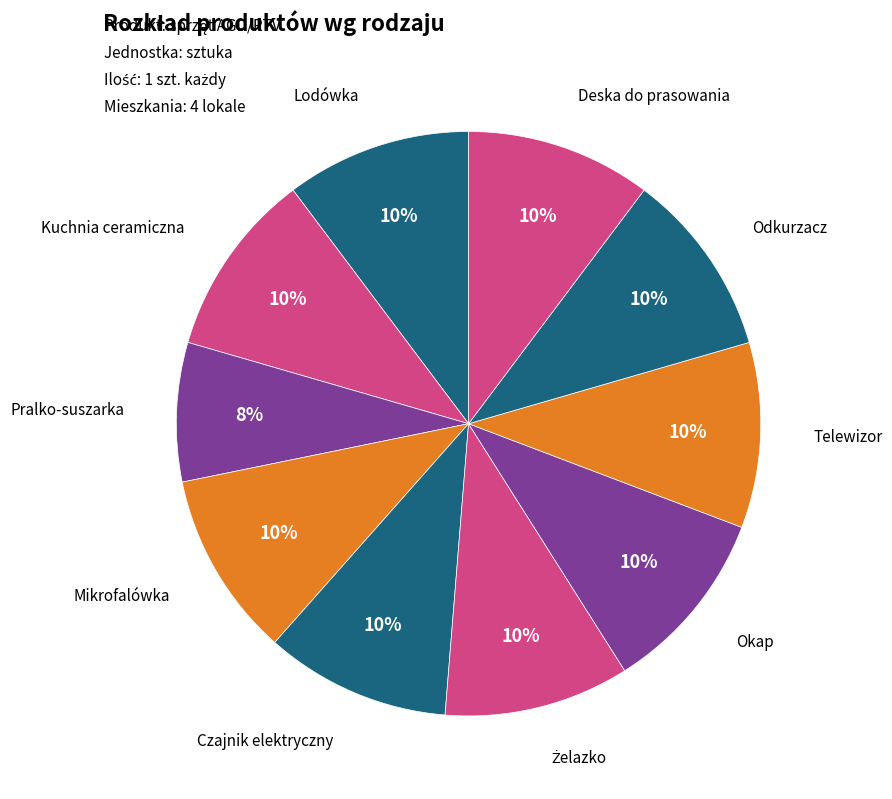

How many slices are in this pie chart?

10